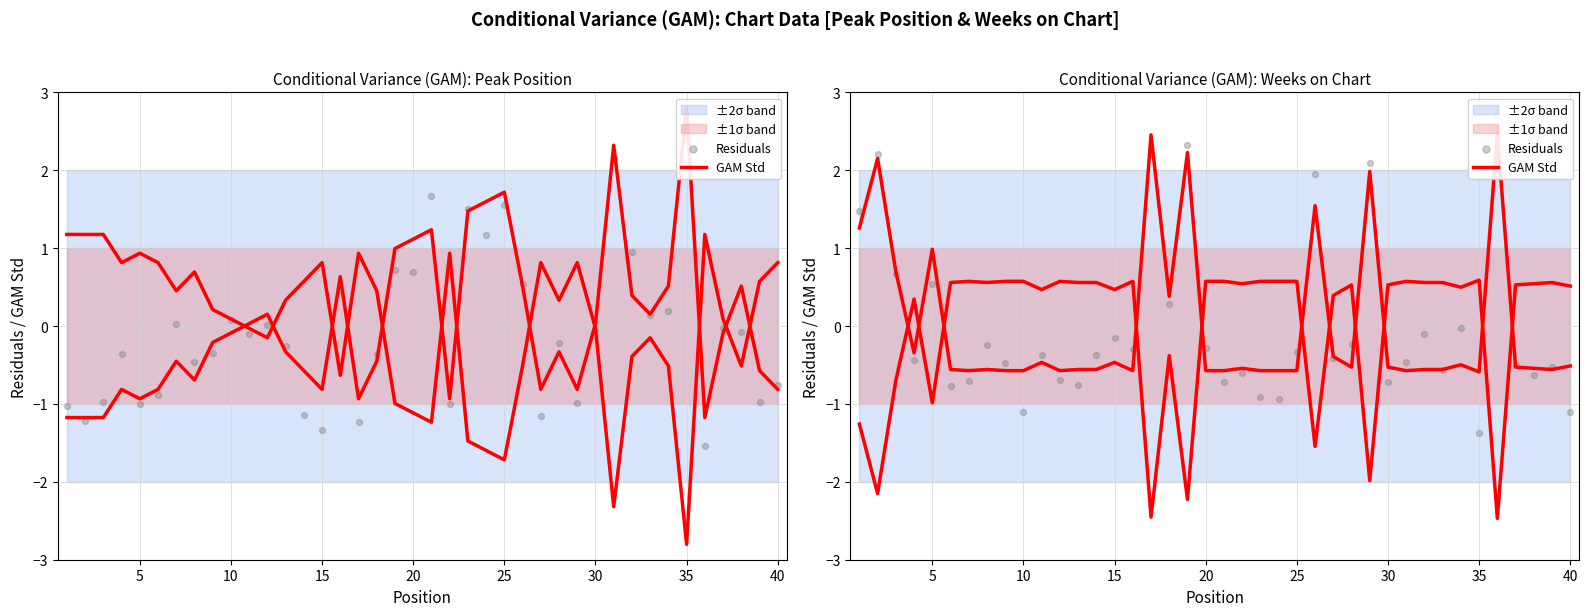

Is the value of GAM Std at 13 greater than the value of Residuals at 32?

Yes